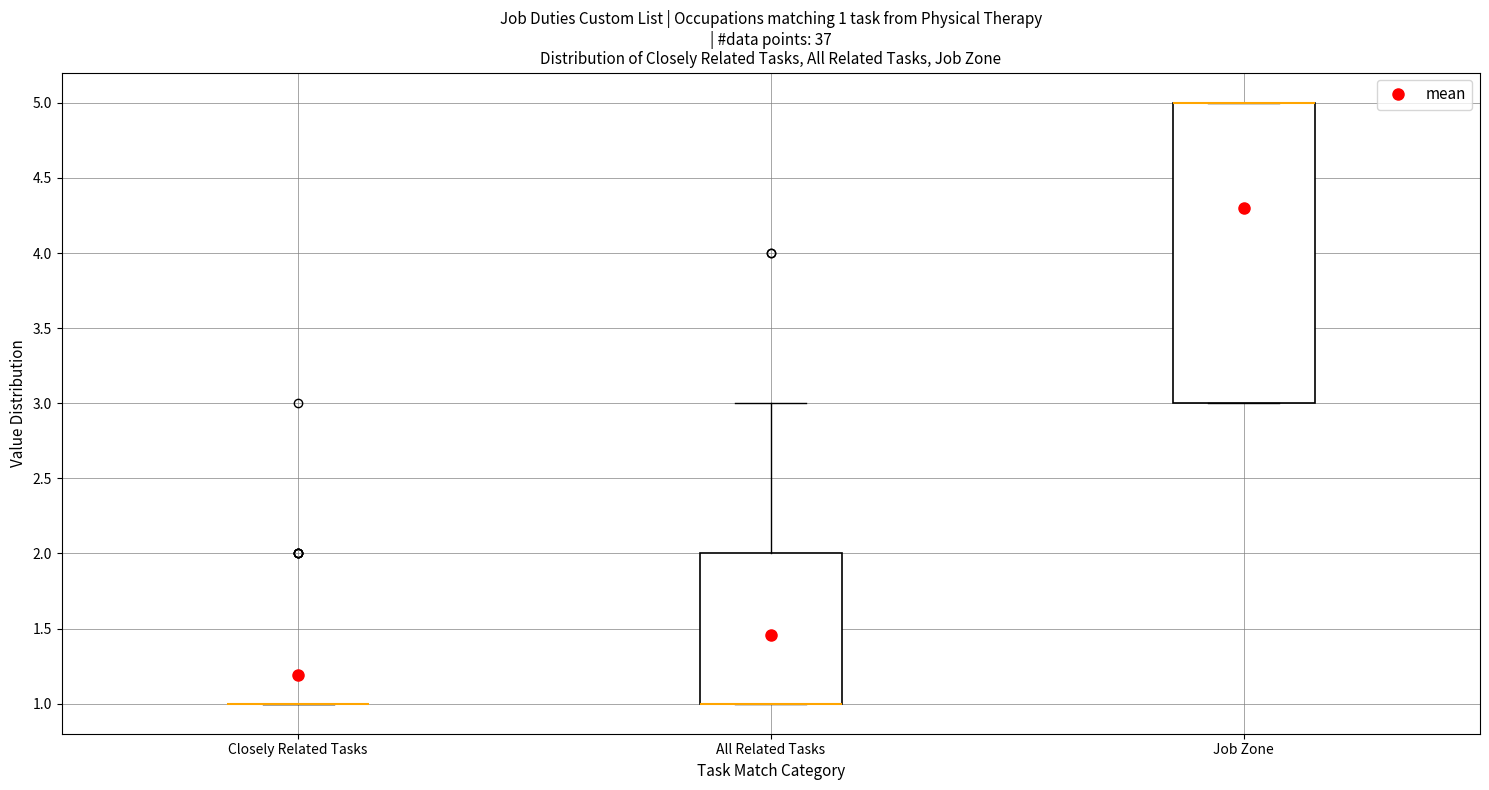

Comparing the boxes themselves (not the whiskers), which one is the tallest?

Job Zone